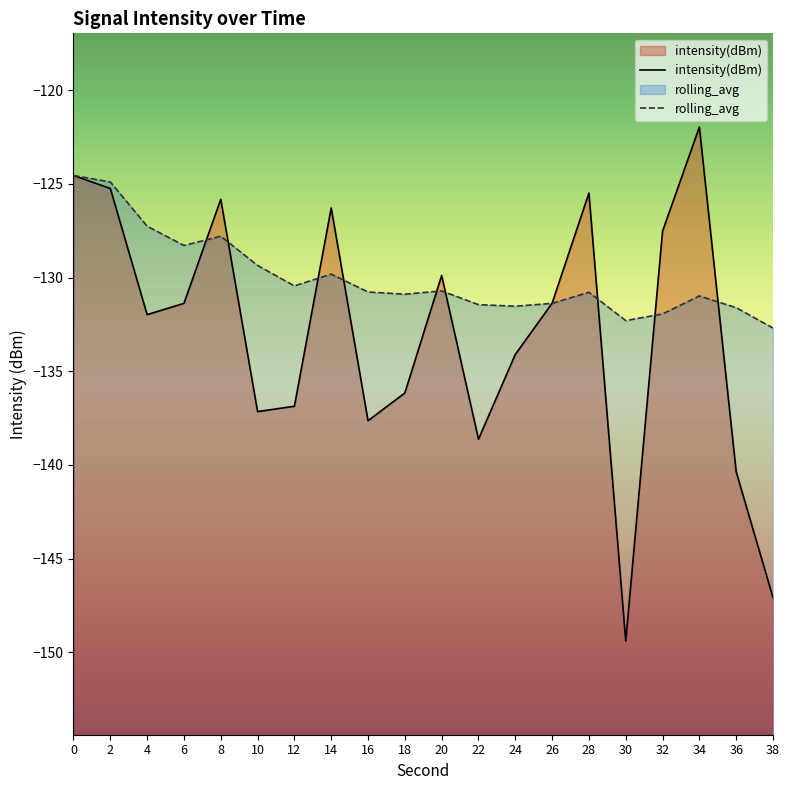

What is the minimum value shown in the chart?

-149.4